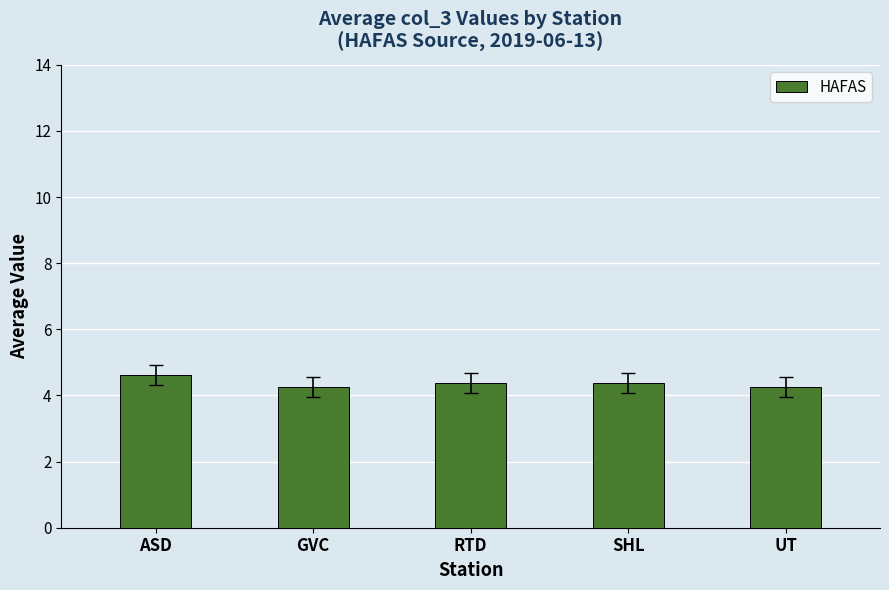

What position from the right is SHL?

2